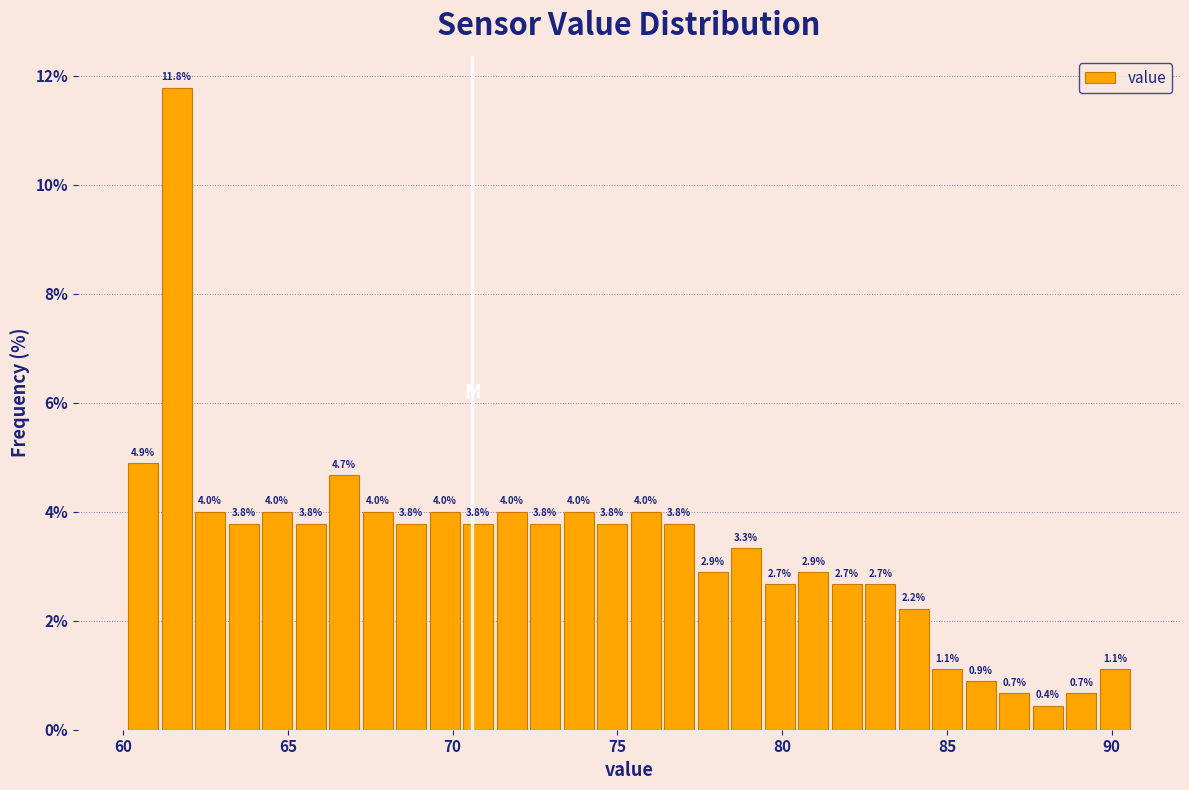

Read against the x-axis, roughly where is the centre of the tallest bar?

61.5